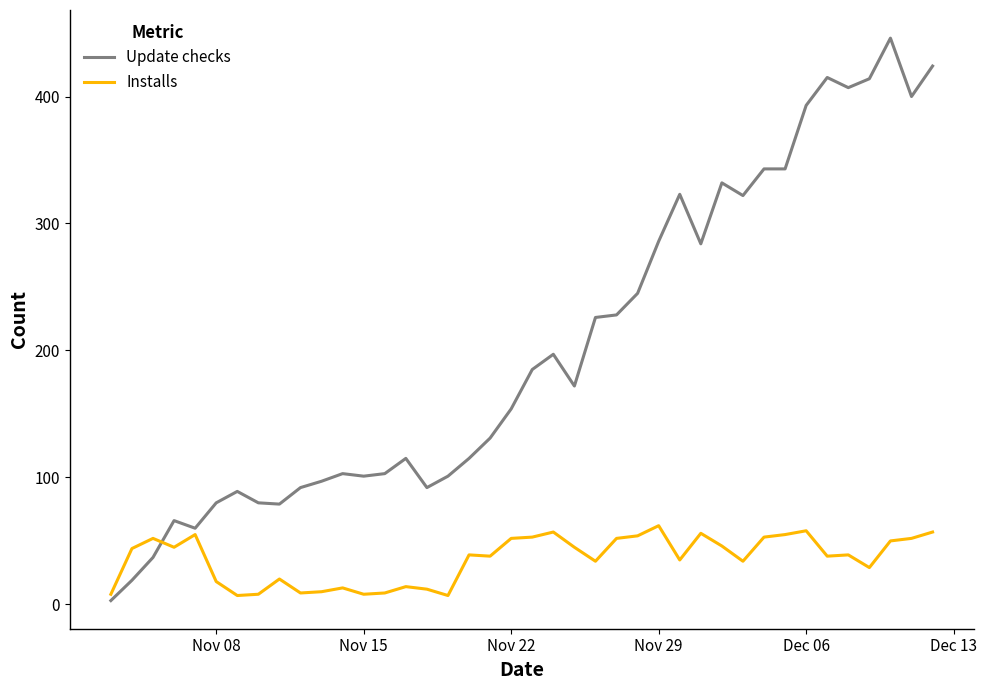

Which series has the widest spread of values?

Update checks